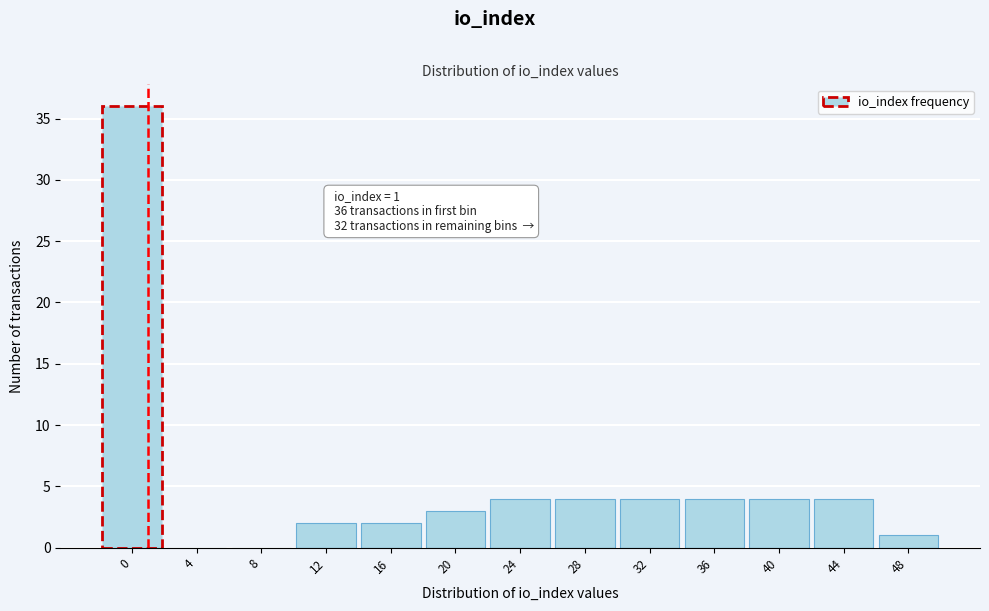

Reading right to left, what are all the values shown in this chart?

48=1	44=4	40=4	36=4	32=4	28=4	24=4	20=3	16=2	12=2	8=0	4=0	0=36